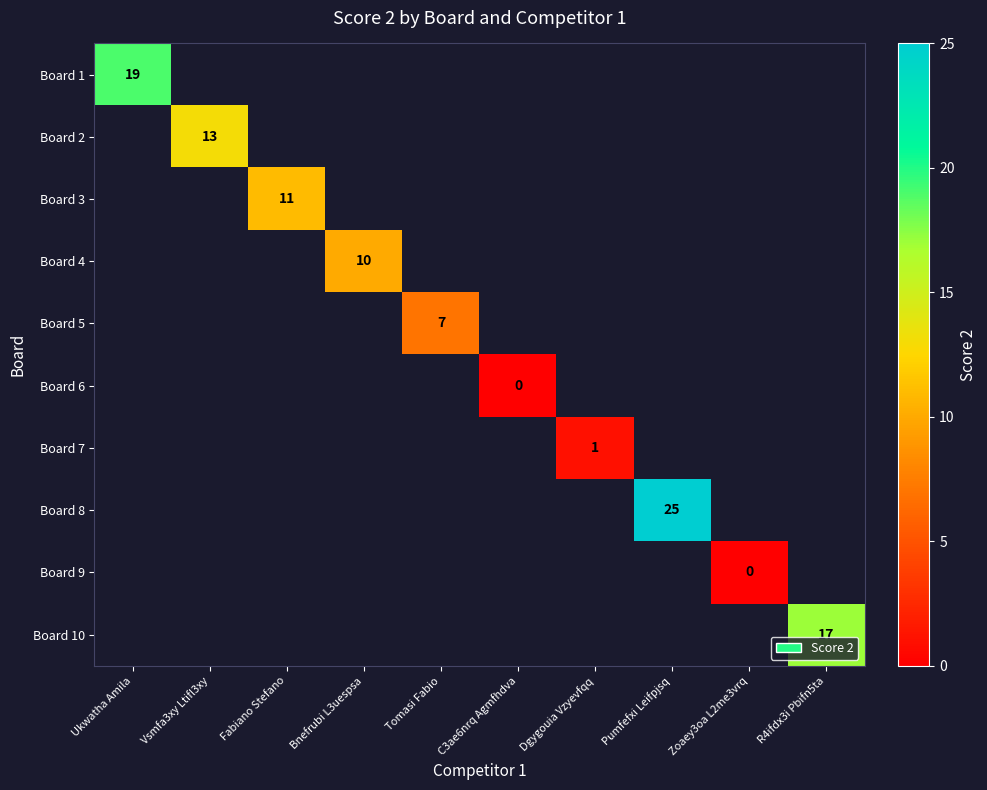

What is the maximum value shown in the chart?

25.0